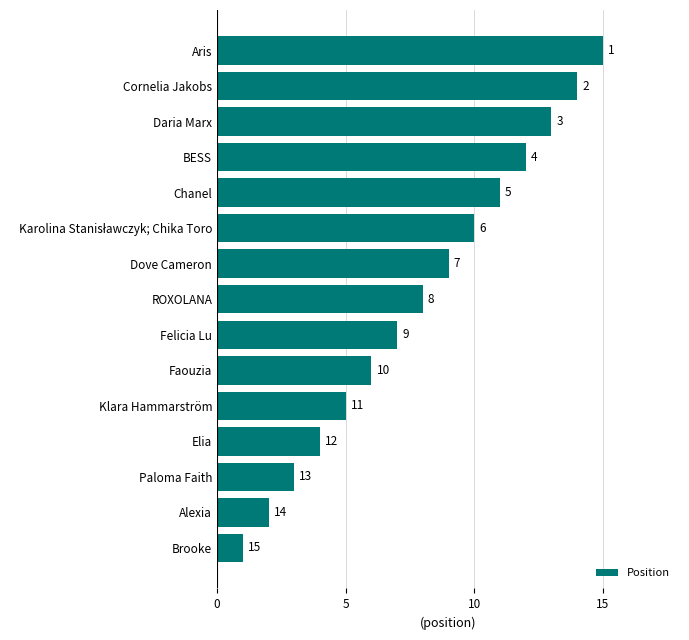

The value at Faouzia is 9. True or false?

False